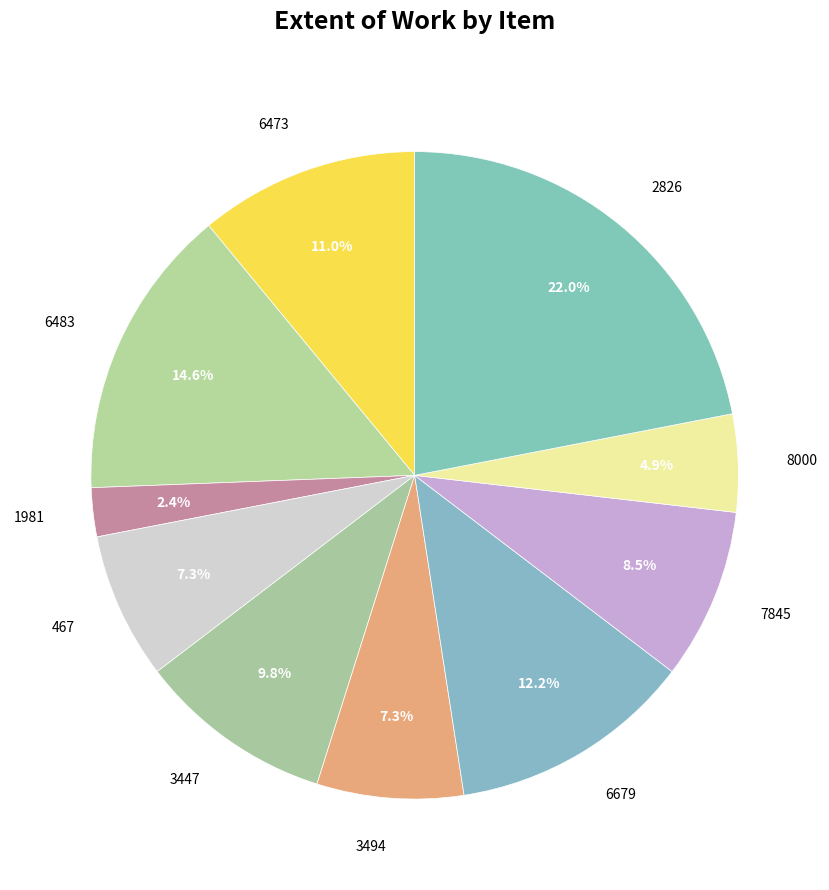

Between 3447 and 2826, which is larger?

2826